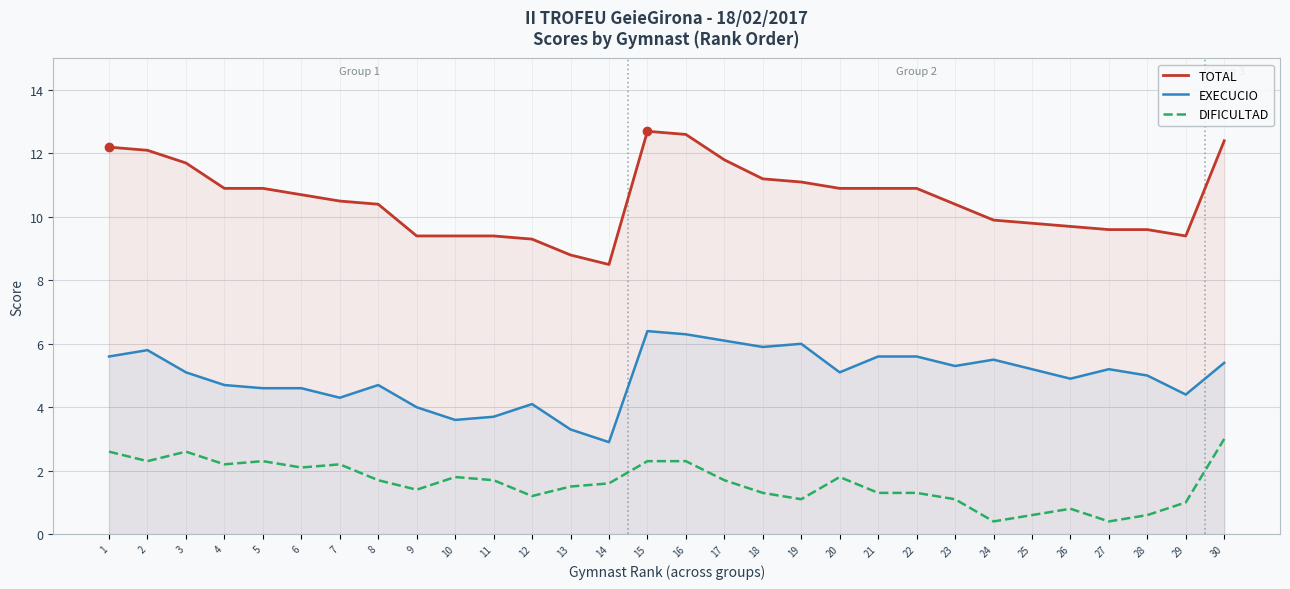

Is it true that DIFICULTAD equals 1.1 at 7?

False